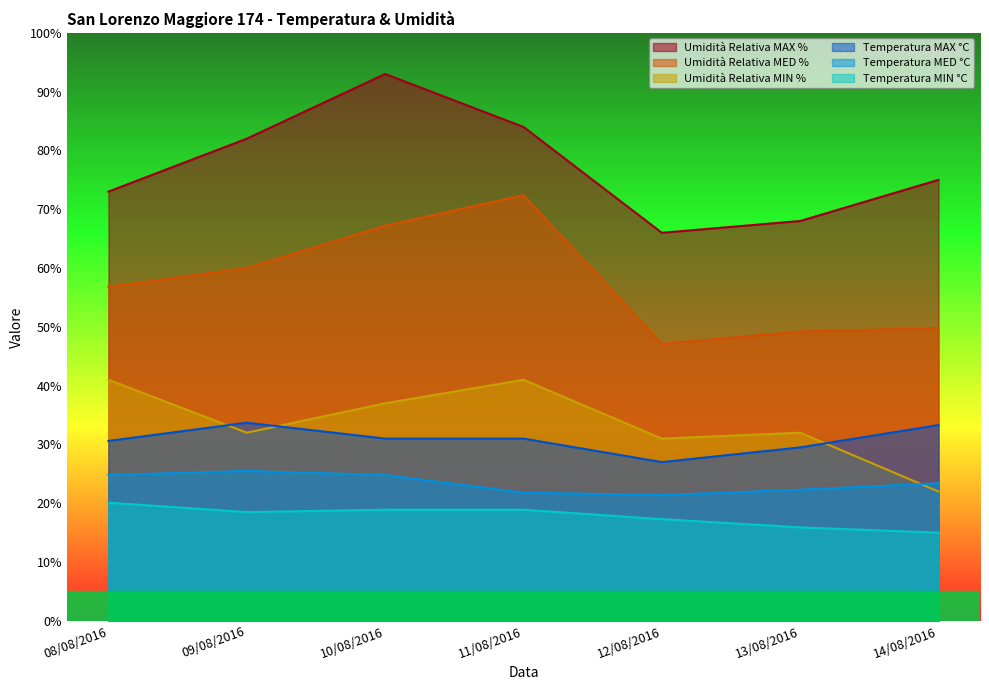

Which category has the lowest value across all series?

14/08/2016